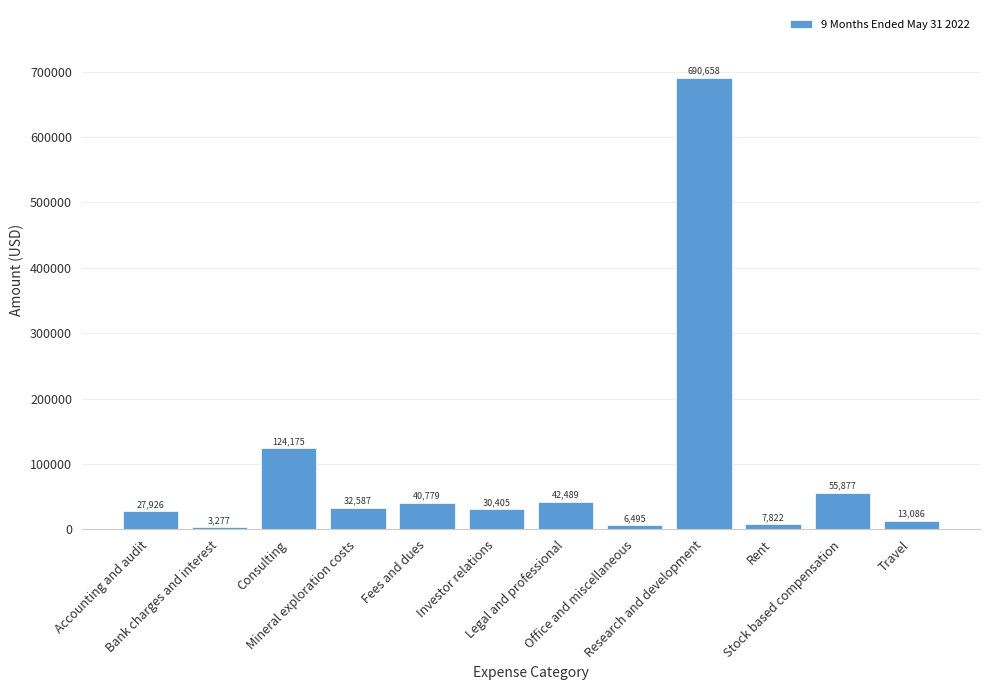

What is the difference between the second highest and second lowest values?

117680